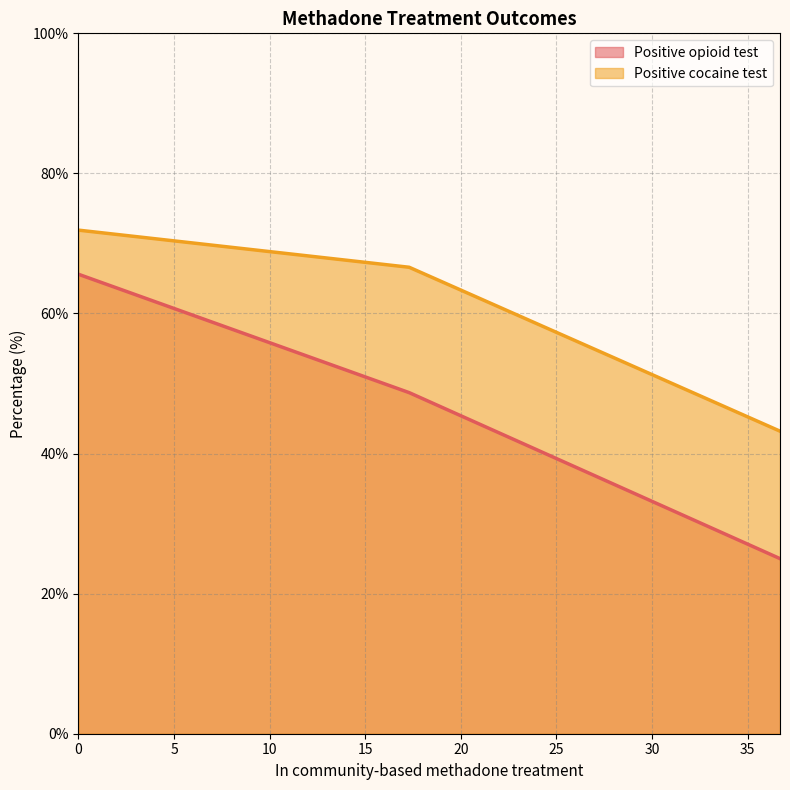

Rank the series by their maximum value, from lowest to highest.

Positive opioid test, Positive cocaine test